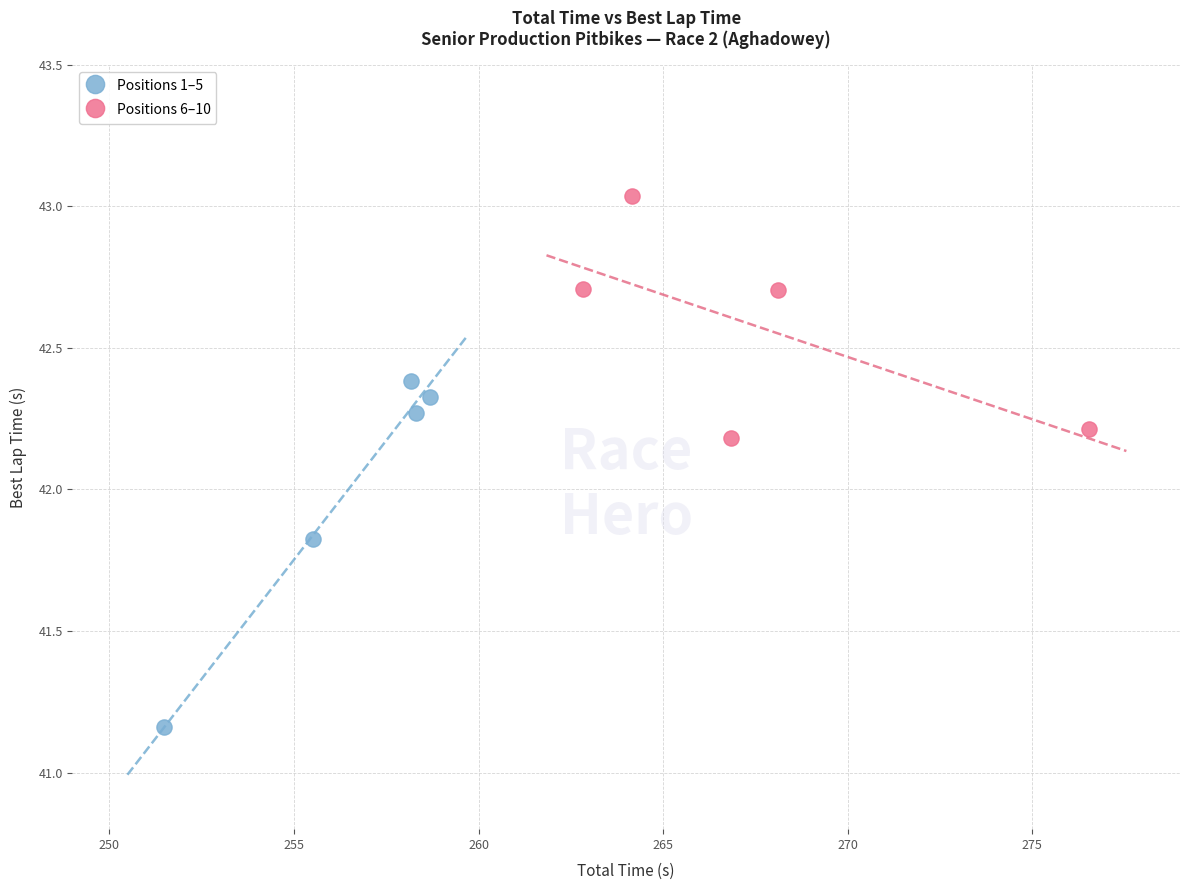

Which series reaches the minimum Y coordinate?

Positions 1–5